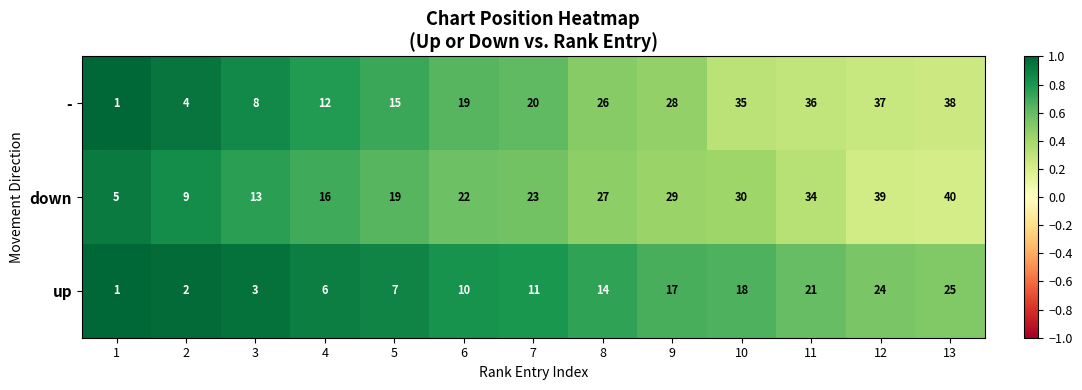

The up series shows 2 at 1. True or false?

False